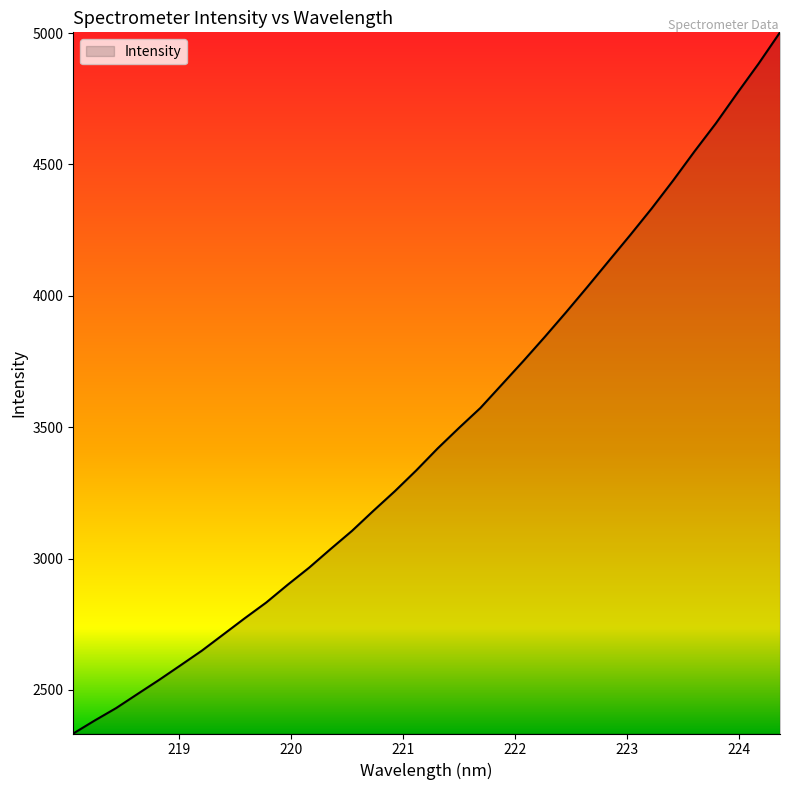

What is the greatest value displayed?

5002.6